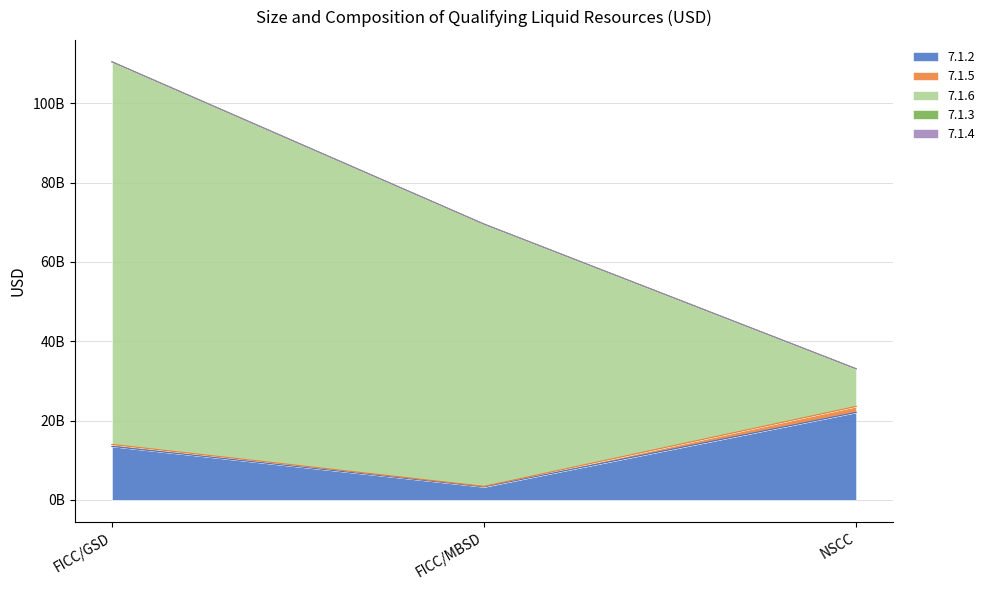

At how many categories does at least one series exceed 74190842828?

1